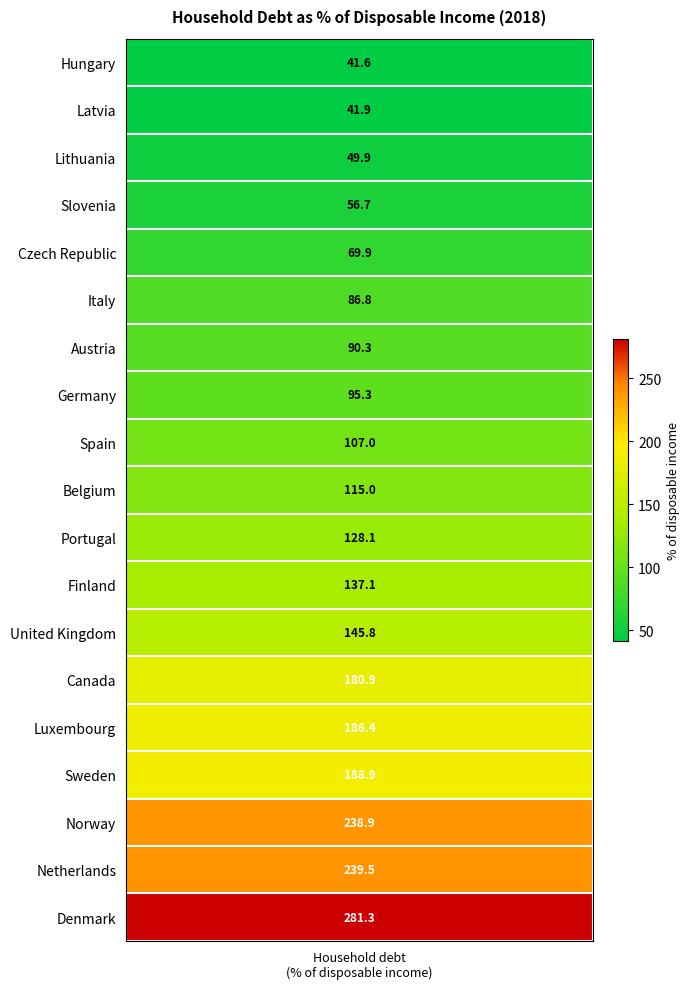

Rank the categories by value from highest to lowest.

Denmark, Netherlands, Norway, Sweden, Luxembourg, Canada, United Kingdom, Finland, Portugal, Belgium, Spain, Germany, Austria, Italy, Czech Republic, Slovenia, Lithuania, Latvia, Hungary